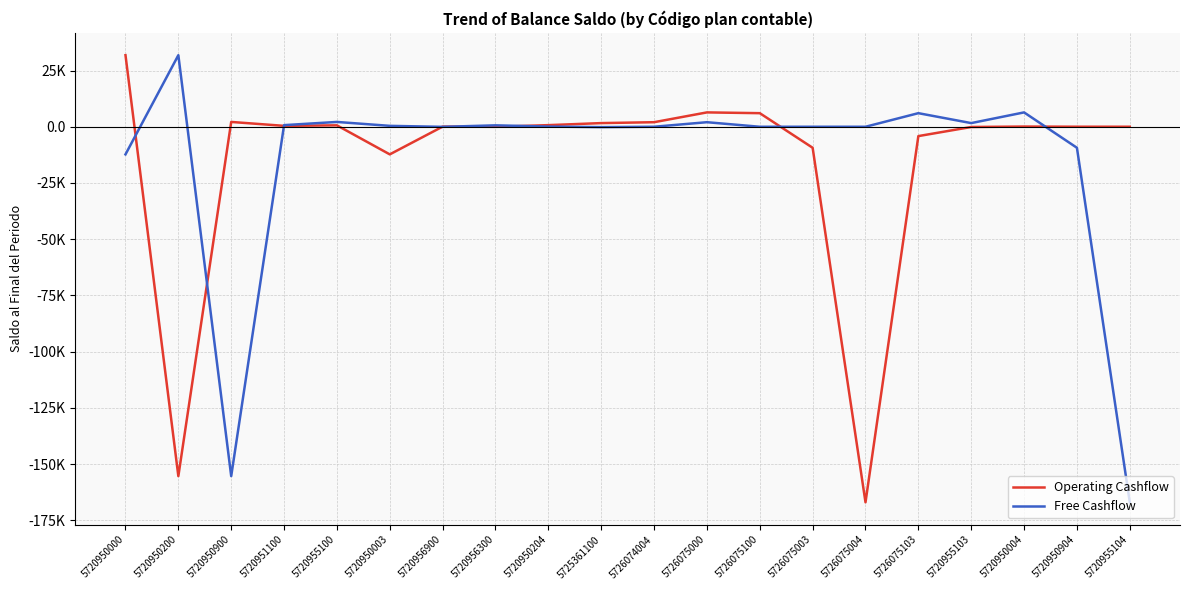

Is it true that Operating Cashflow equals -12632.4 at 5726075003?

False